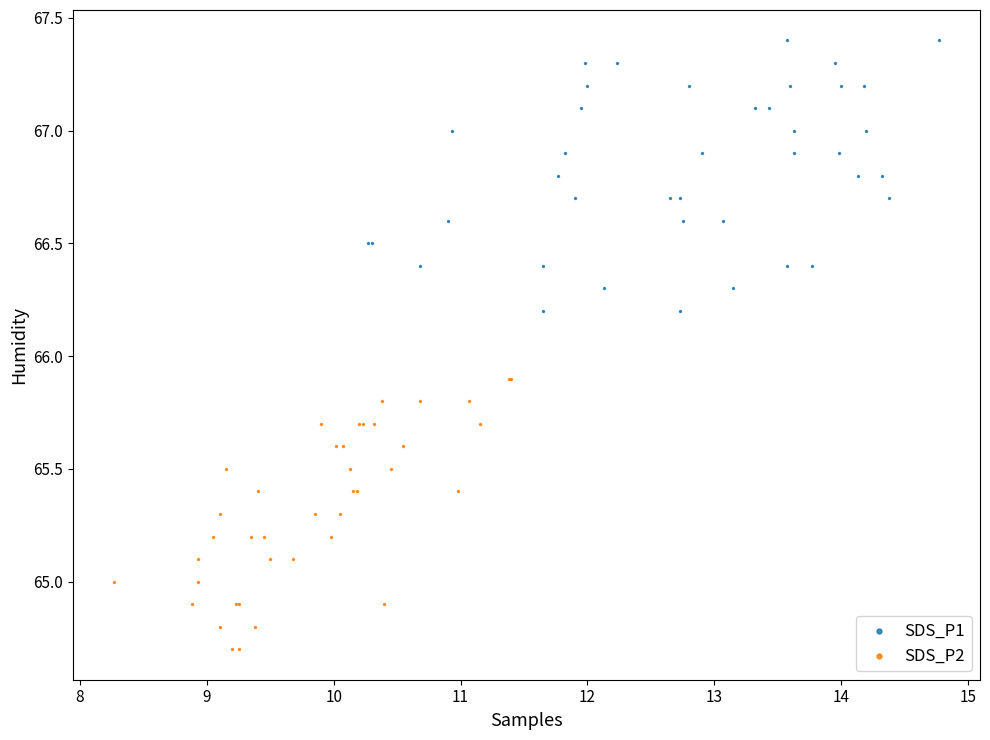

Which series reaches the maximum Y coordinate?

SDS_P1